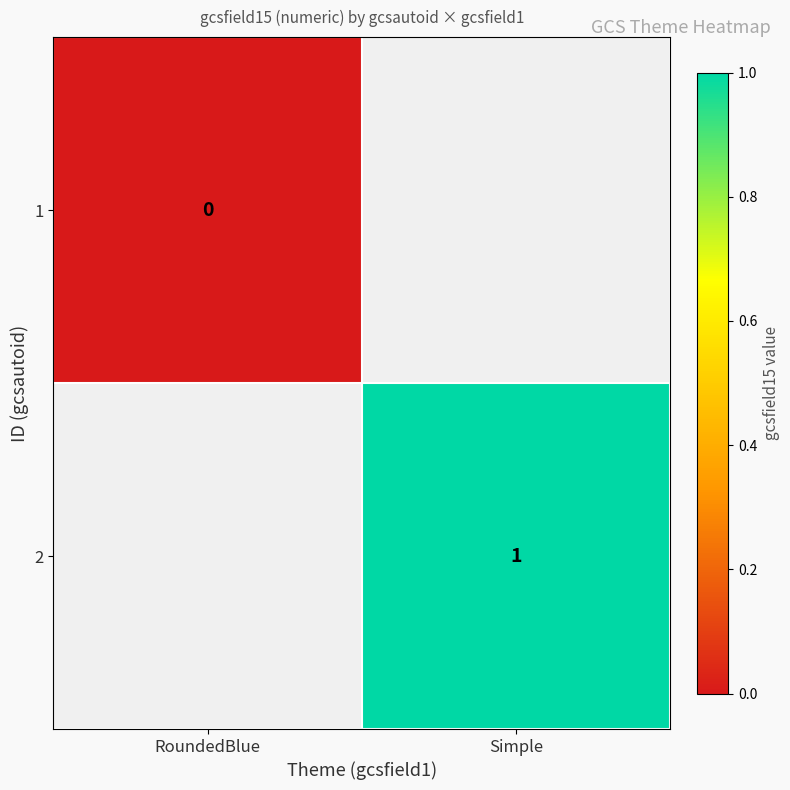

True or false: 2 has a value of 1 at Simple.

True